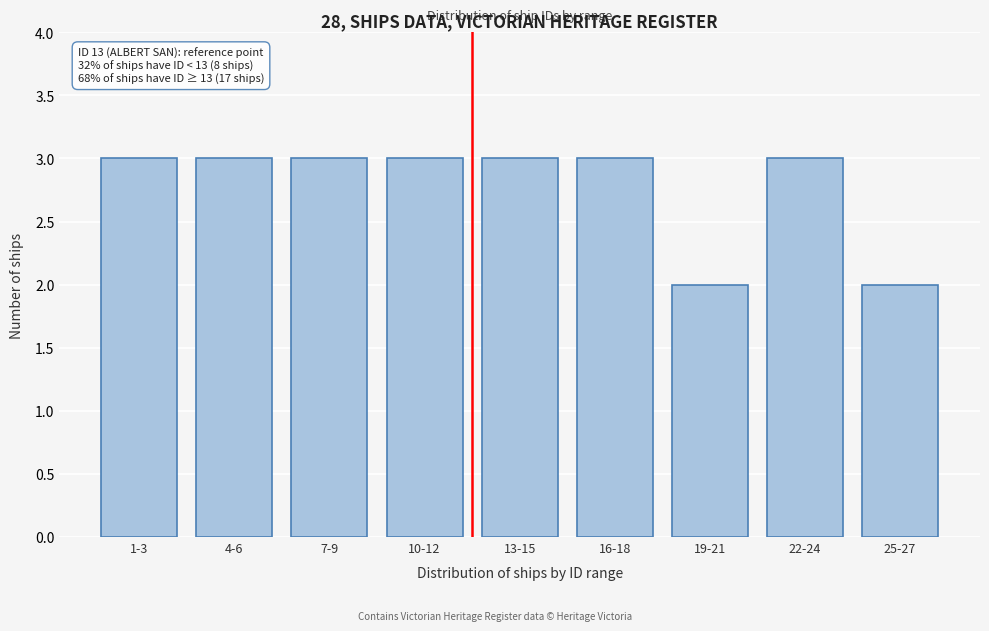

Reading left to right, extract all data points from this chart.

1-3=3	4-6=3	7-9=3	10-12=3	13-15=3	16-18=3	19-21=2	22-24=3	25-27=2